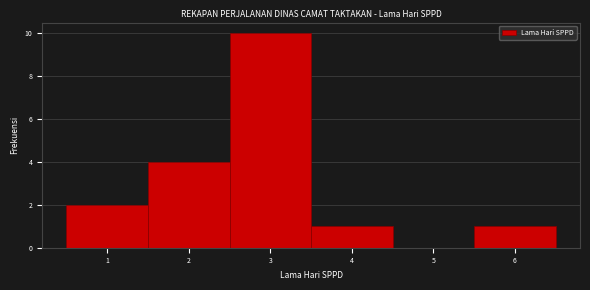

Over which range of the x-axis is the bar tallest?

2.5 to 3.5